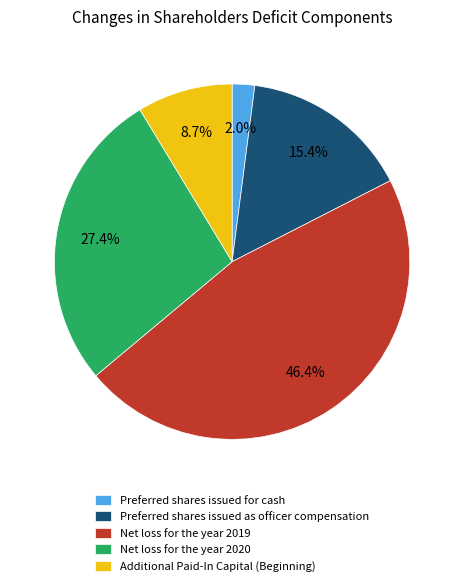

Which category has the smallest portion of the pie?

Preferred shares issued for cash